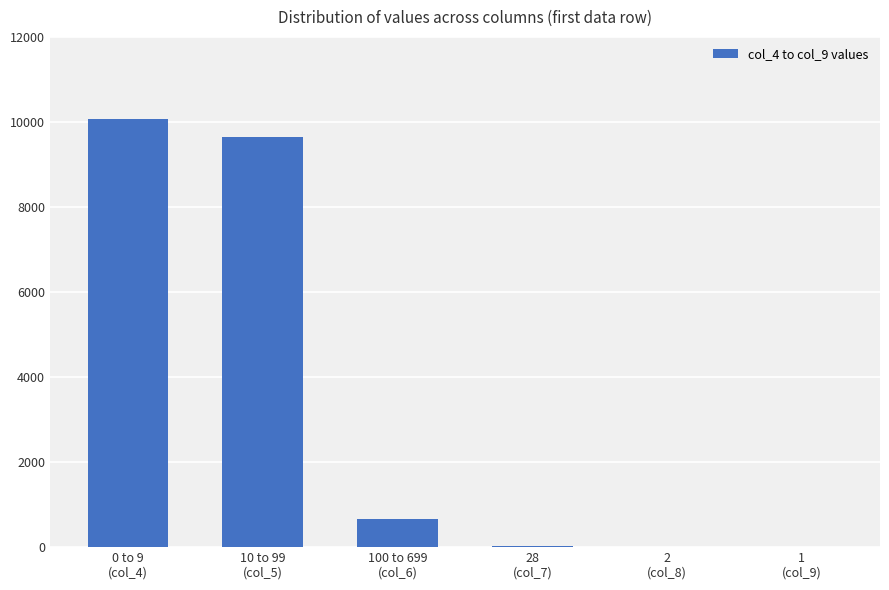

What is the greatest value displayed?

10075